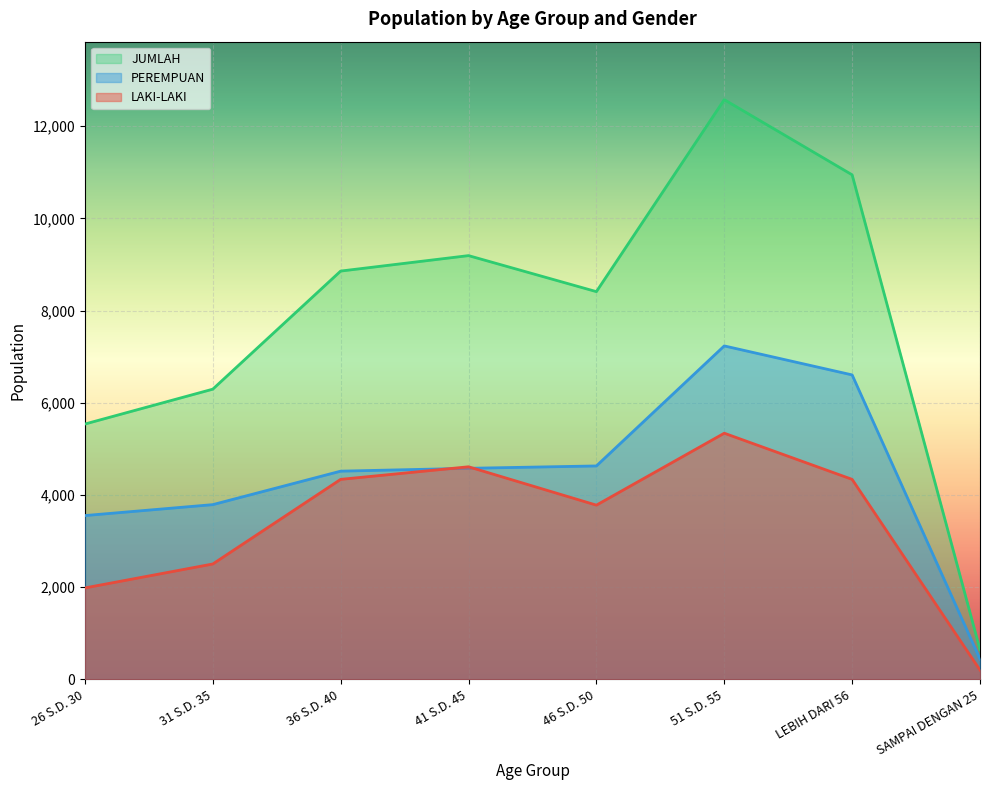

How many lines are shown in the chart?

3